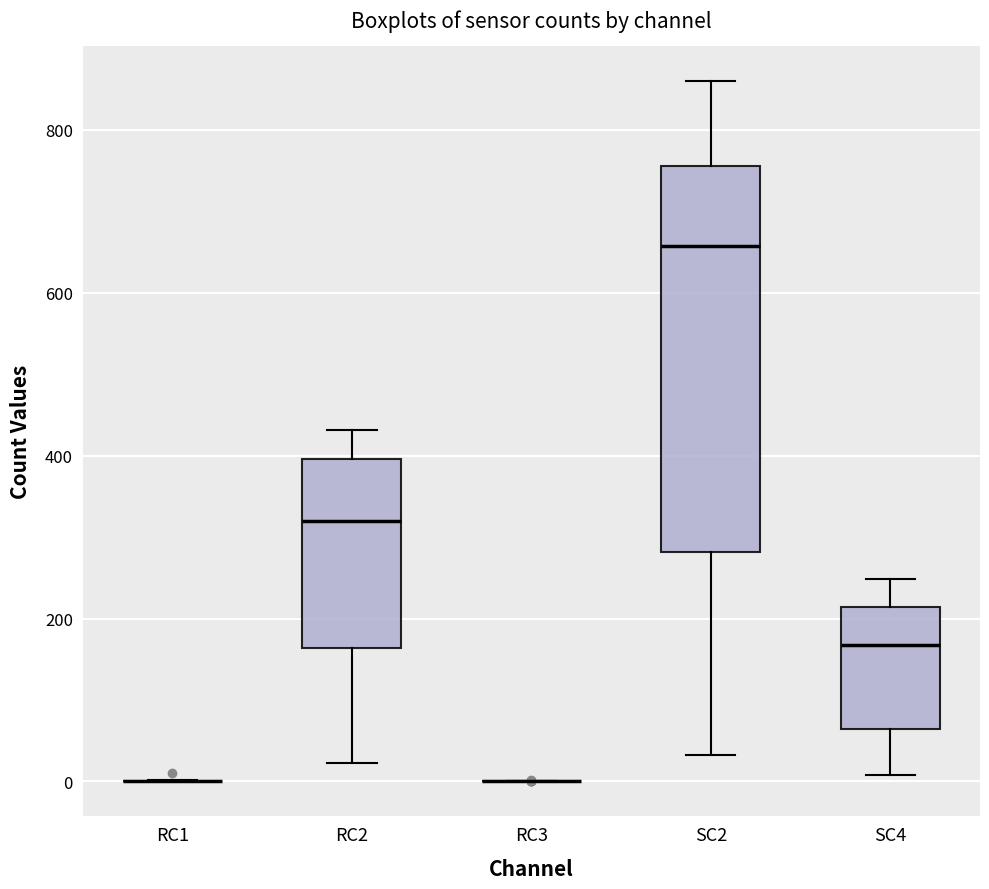

Reading left to right, transcribe this box plot: for each box, give where its median line is, the range the box spans, and where its two whiskers end, as read against the y-axis. The values are not printed on the chart, so give them approximately, as read against the axis.

RC1: box collapsed to a line at 0, whiskers 0 to 0
RC2: median 320, box 160 to 400, whiskers 20 to 440
RC3: box collapsed to a line at 0, whiskers 0 to 0
SC2: median 660, box 280 to 760, whiskers 40 to 860
SC4: median 160, box 60 to 220, whiskers 0 to 240